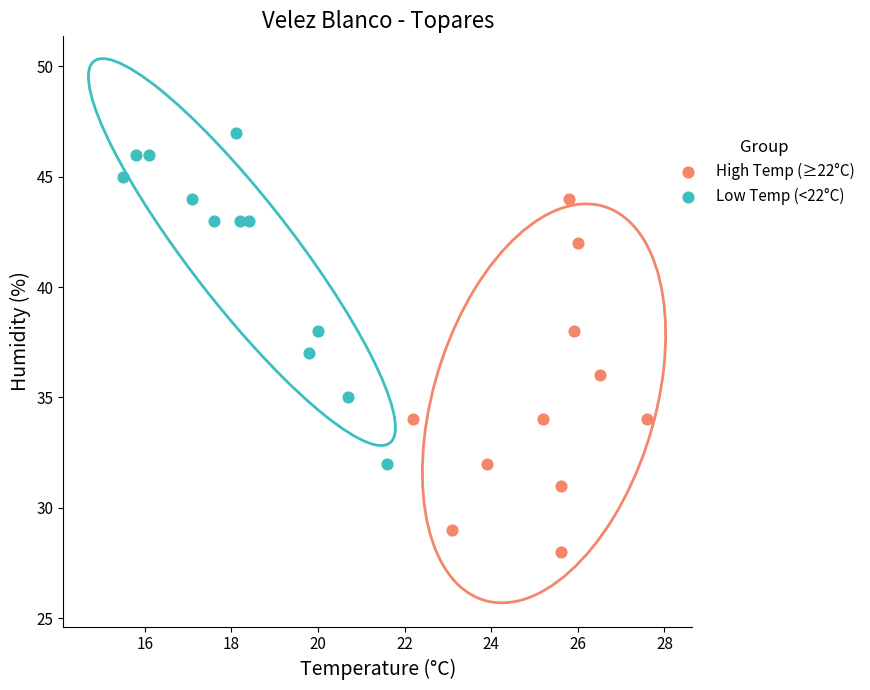

What are all the series names shown in the legend?

High Temp (≥22°C), Low Temp (<22°C)